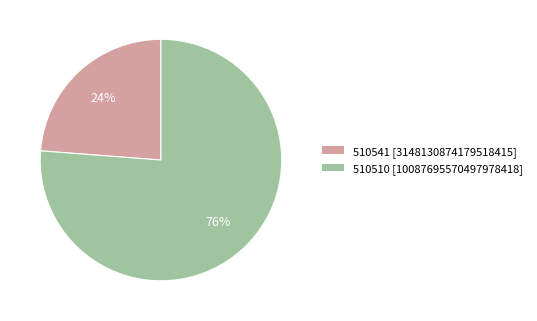

Which slice represents more than half of the pie?

510510